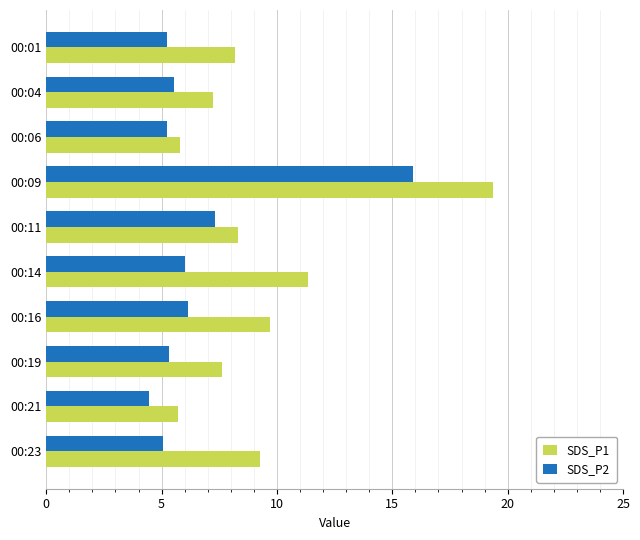

Which series has the largest total across all categories?

SDS_P1